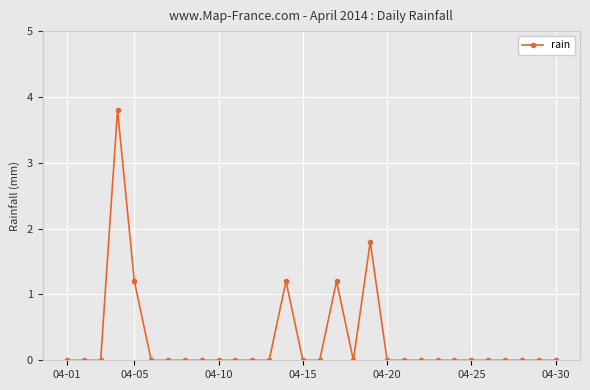

Reading left to right, transcribe all the data shown in this chart.

0.0	0.0	0.0	3.8	1.2	0.0	0.0	0.0	0.0	0.0	0.0	0.0	0.0	1.2	0.0	0.0	1.2	0.0	1.8	0.0	0.0	0.0	0.0	0.0	0.0	0.0	0.0	0.0	0.0	0.0